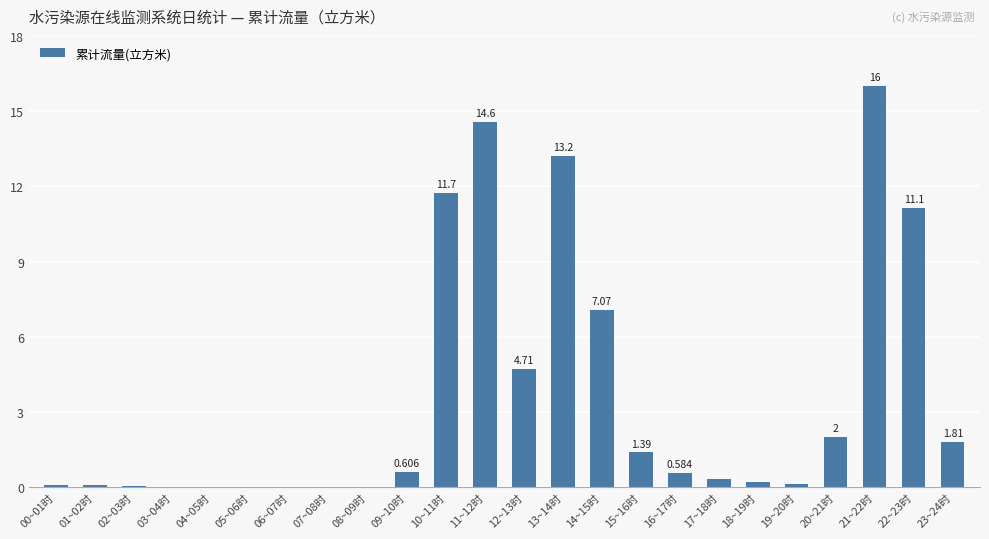

The value at 14~15时 is 9.5. True or false?

False